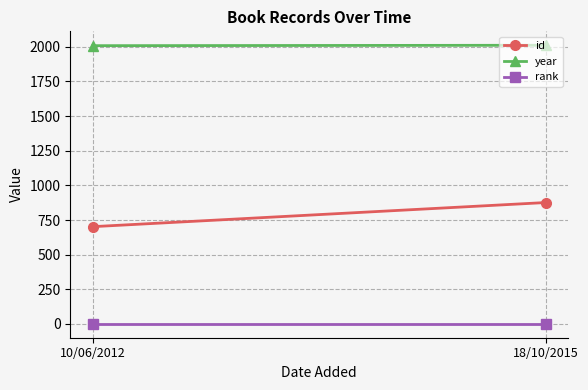

Which series has the largest total across all categories?

year